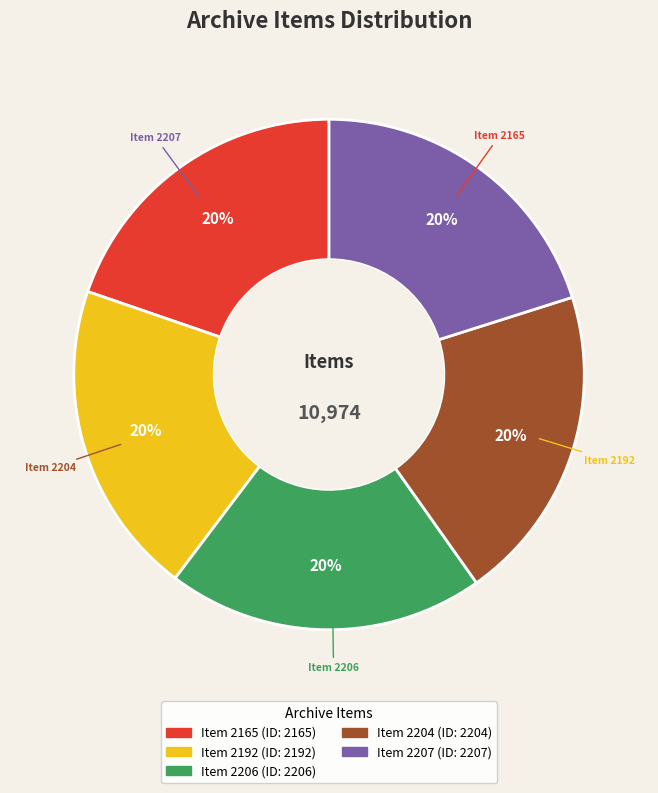

Does Item 2206 represent more than half of the total?

No